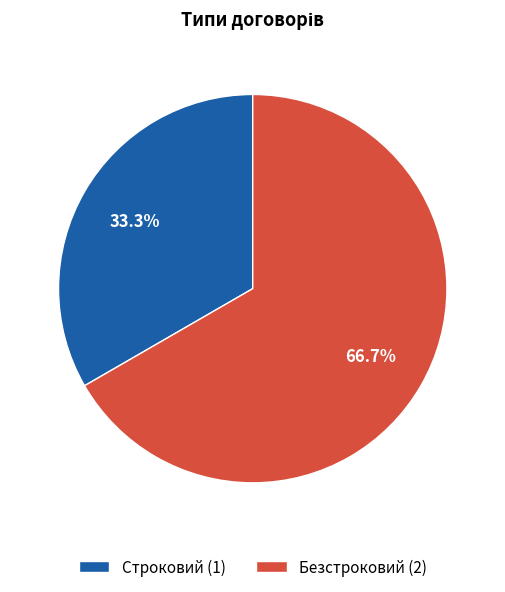

Do Строковий and Безстроковий together represent more than half of the pie?

Yes